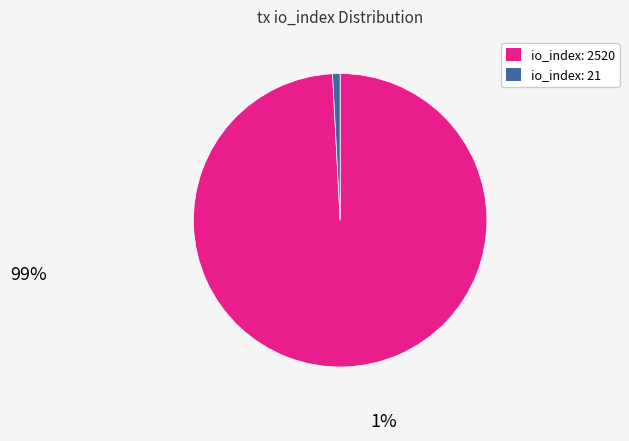

Count the number of slices in the pie.

2